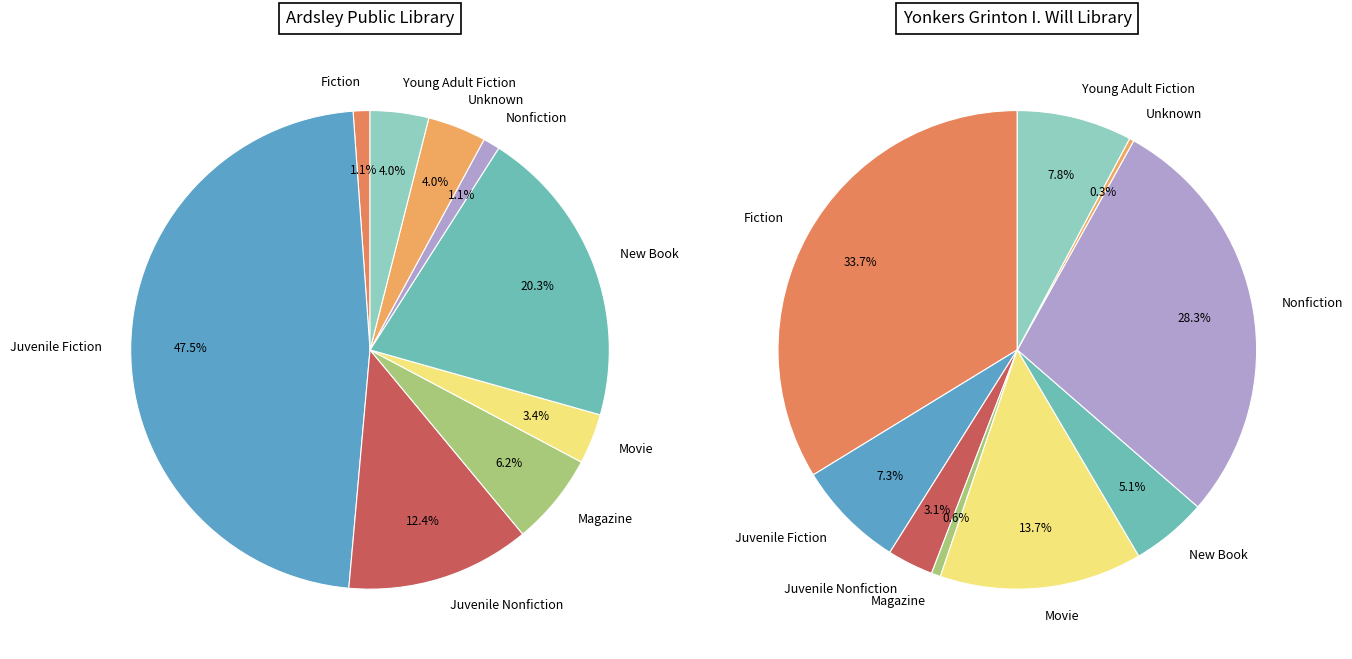

What portion of the pie excludes Juvenile Fiction?

52.5%